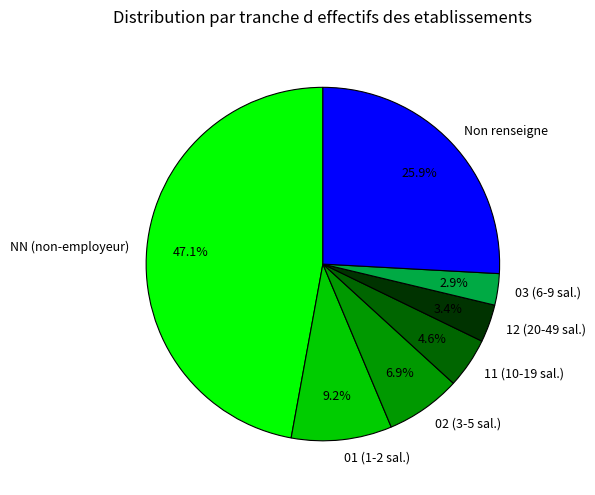

Which has a higher value, NN (non-employeur) or Non renseigne?

NN (non-employeur)